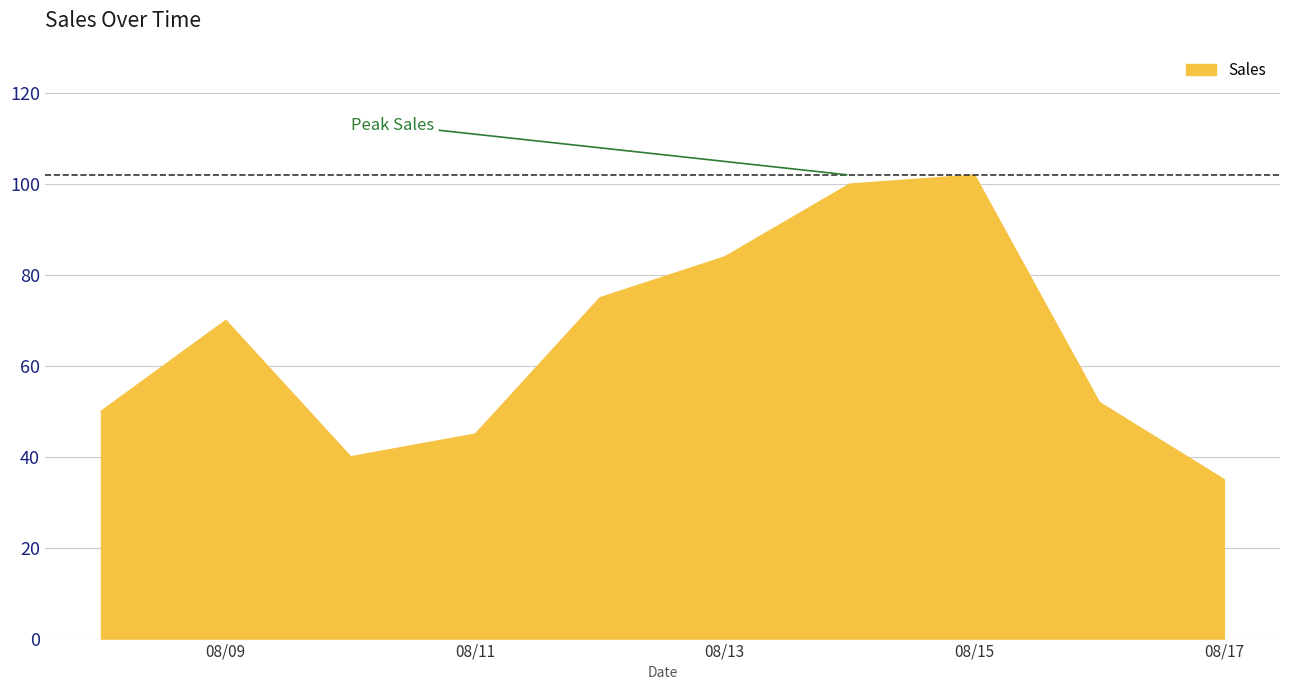

What is the difference between the maximum and minimum values?

67